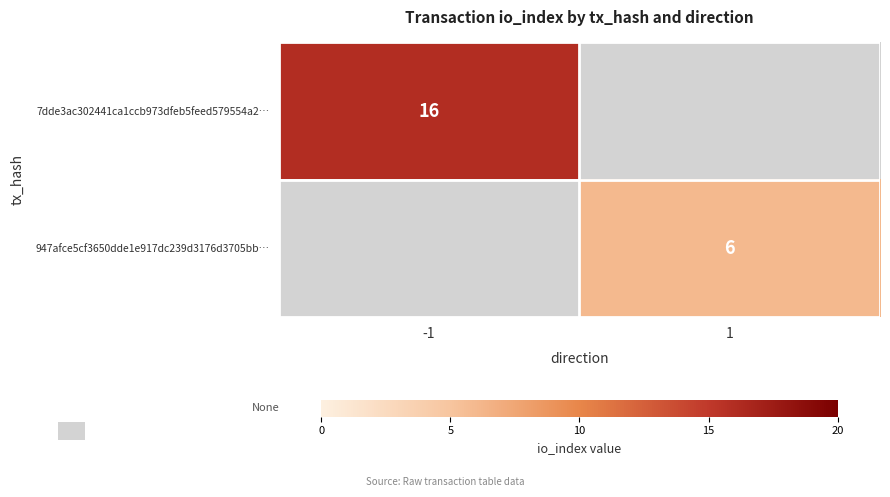

True or false: 7dde3ac302441ca1ccb973dfeb5feed579554a2… has a value of 16 at -1.

True